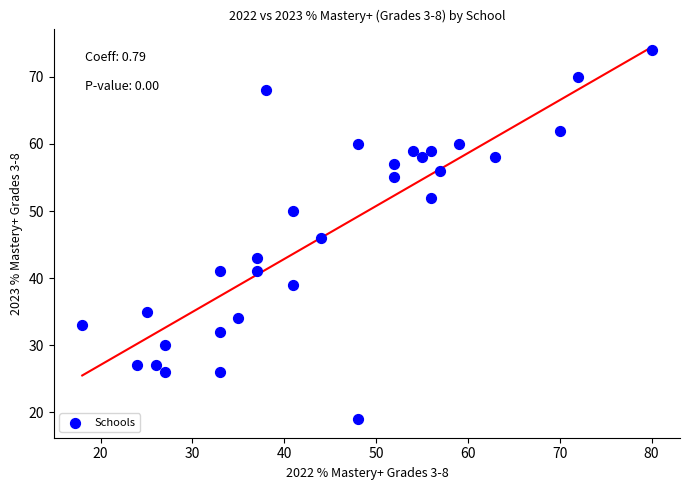

List the coordinates of all points as (Y, X) pairs, reading left to right.

(33, 18)  (27, 24)  (35, 25)  (27, 26)  (26, 27)  (30, 27)  (26, 33)  (32, 33)  (41, 33)  (34, 35)  (43, 37)  (41, 37)  (68, 38)  (39, 41)  (50, 41)  (46, 44)  (60, 48)  (19, 48)  (57, 52)  (55, 52)  (59, 54)  (58, 55)  (59, 56)  (52, 56)  (56, 57)  (60, 59)  (58, 63)  (62, 70)  (70, 72)  (74, 80)